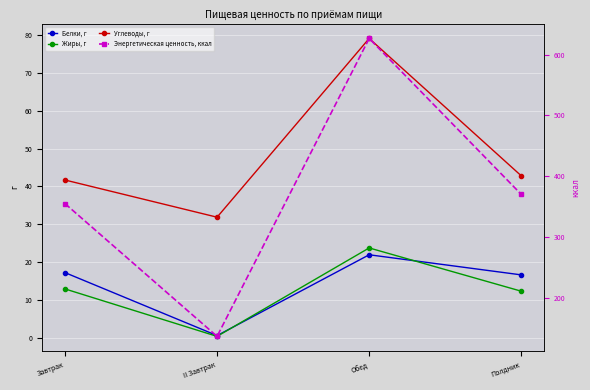

True or false: Углеводы, г and Белки, г cross at least once.

False